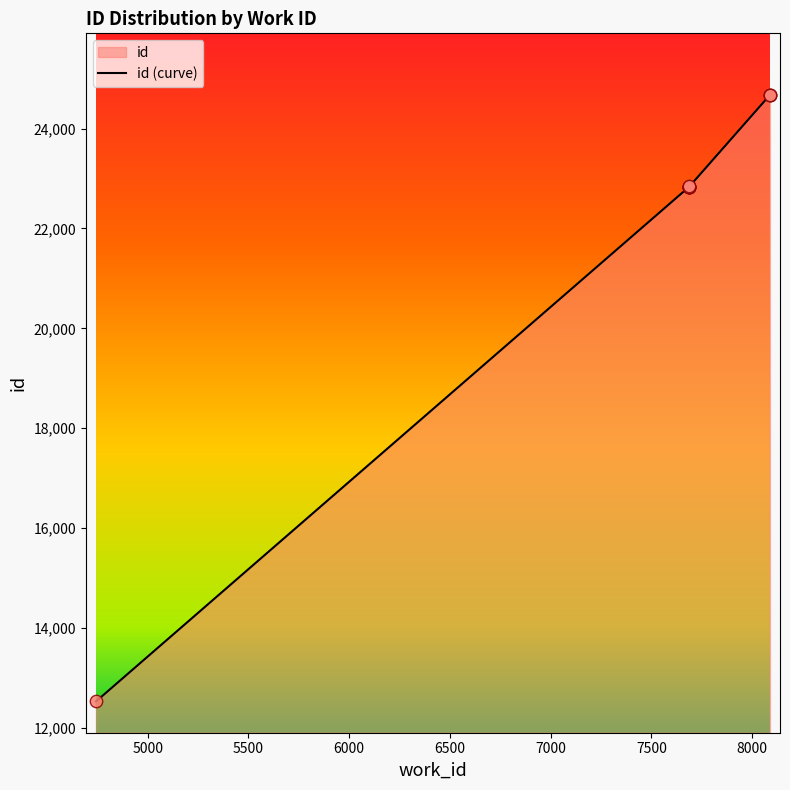

Which has a higher value, 4743 or 8088?

8088